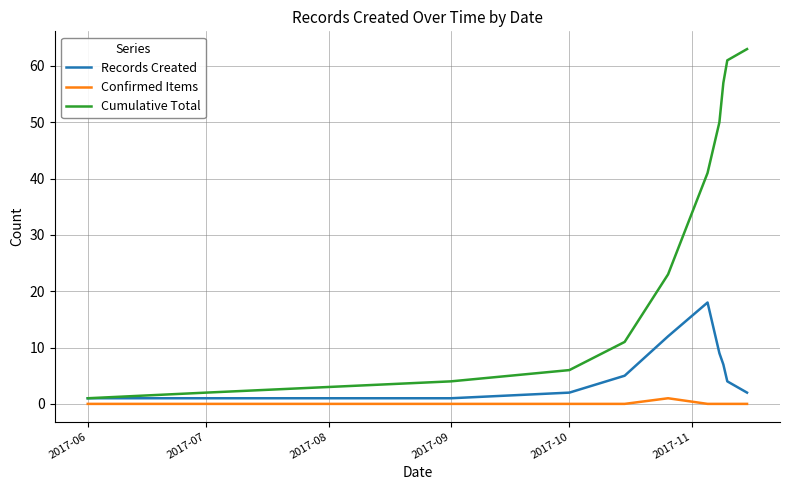

What is the maximum value shown in the chart?

63